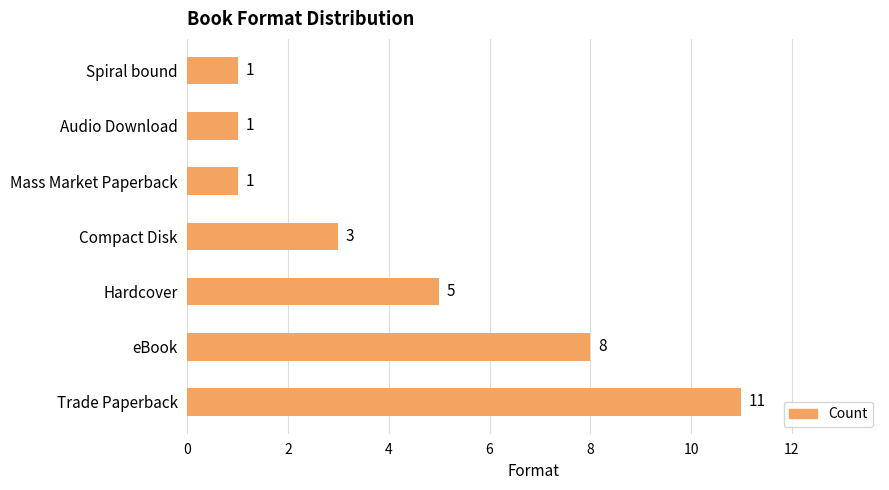

Which has a higher value, Spiral bound or Hardcover?

Hardcover